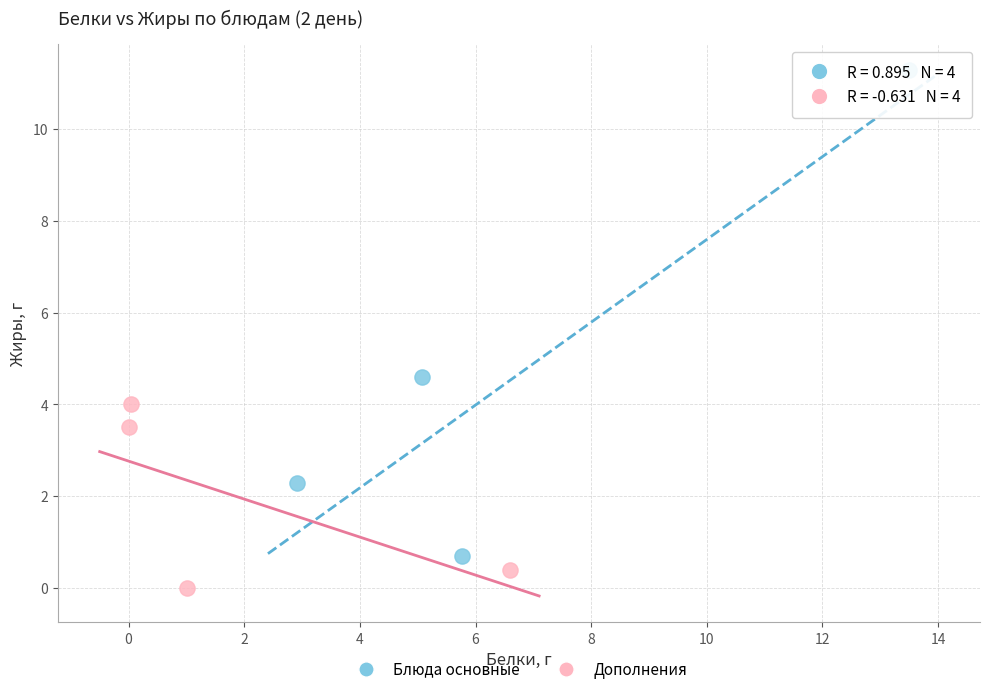

What are all the series names shown in the legend?

Блюда основные, Дополнения